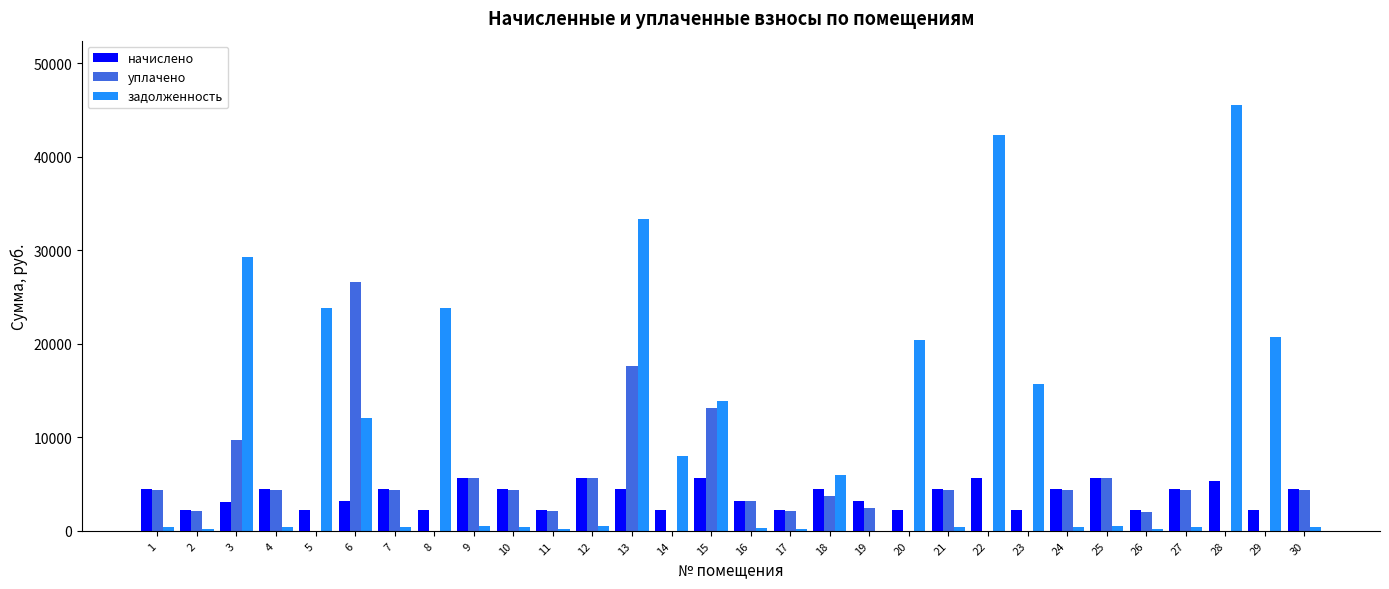

What is the greatest value displayed?

45600.1